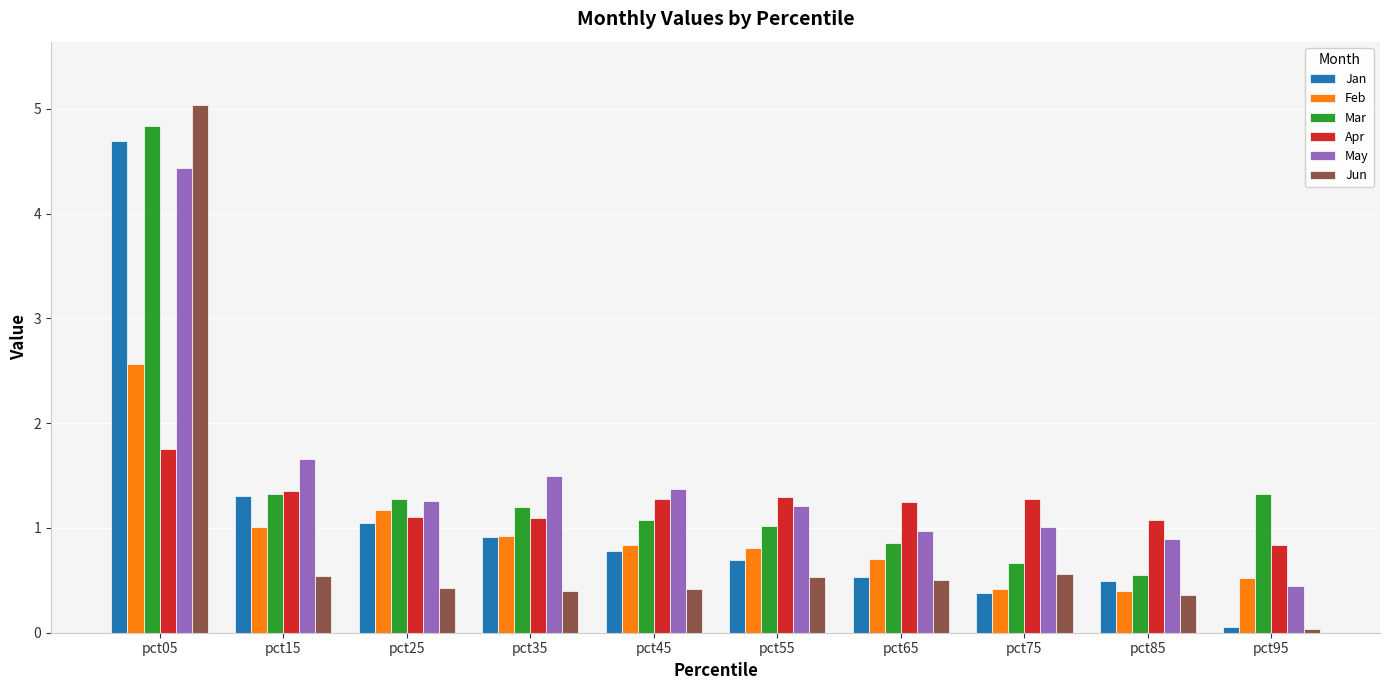

What is the greatest value displayed?

5.0